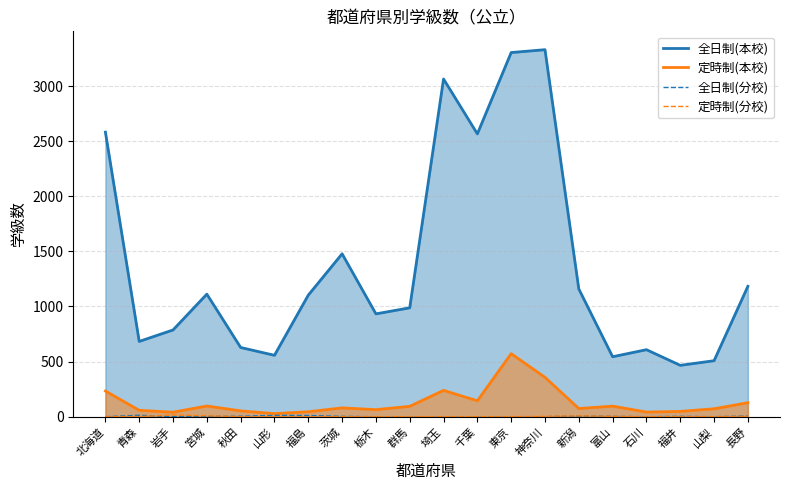

True or false: 定時制(分校) and 定時制(本校) cross at least once.

False